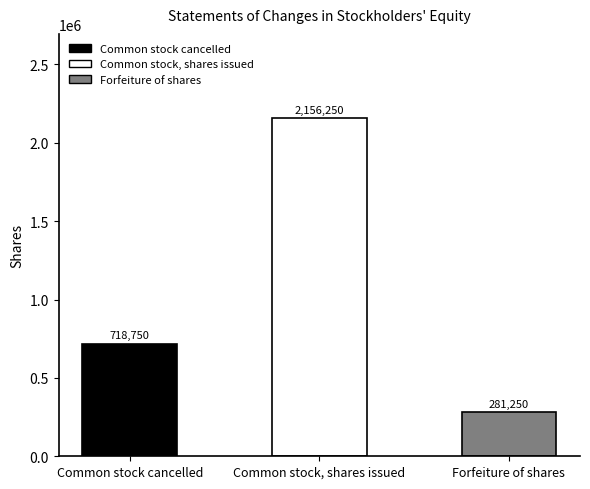

Approximately how many times larger is the value at Common stock, shares issued compared to Forfeiture of shares?

7.7